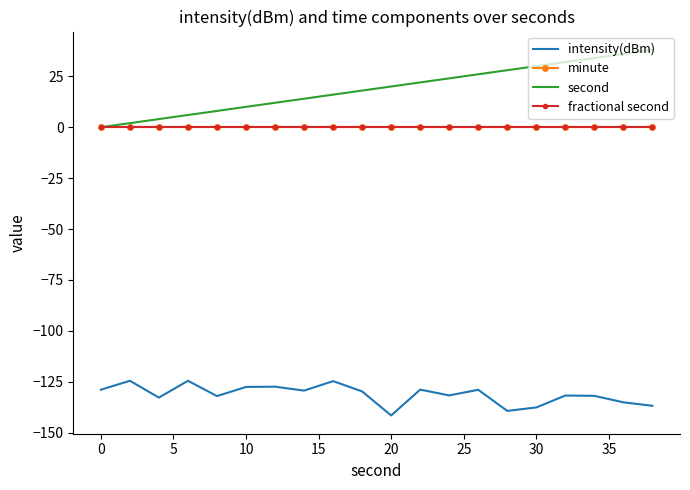

What is the average value of the intensity(dBm) series?

-131.2